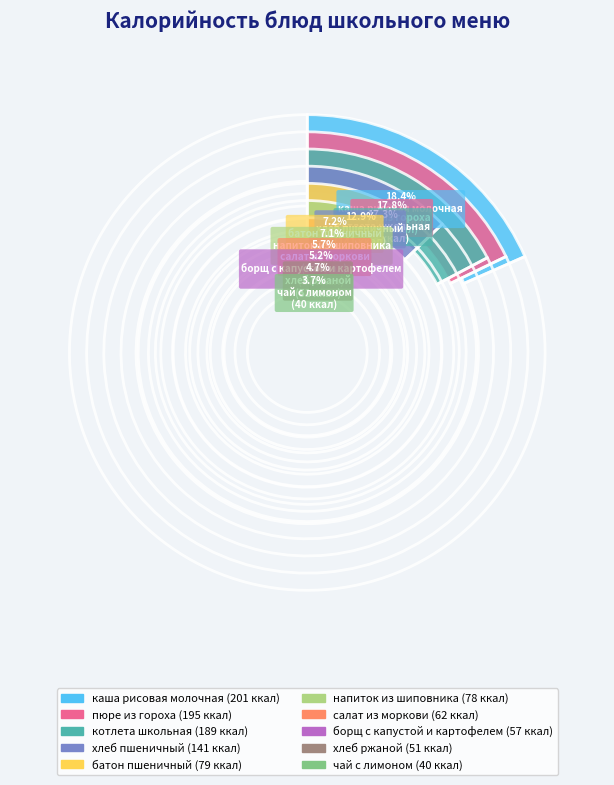

What is the smallest slice in the pie chart?

чай с лимоном